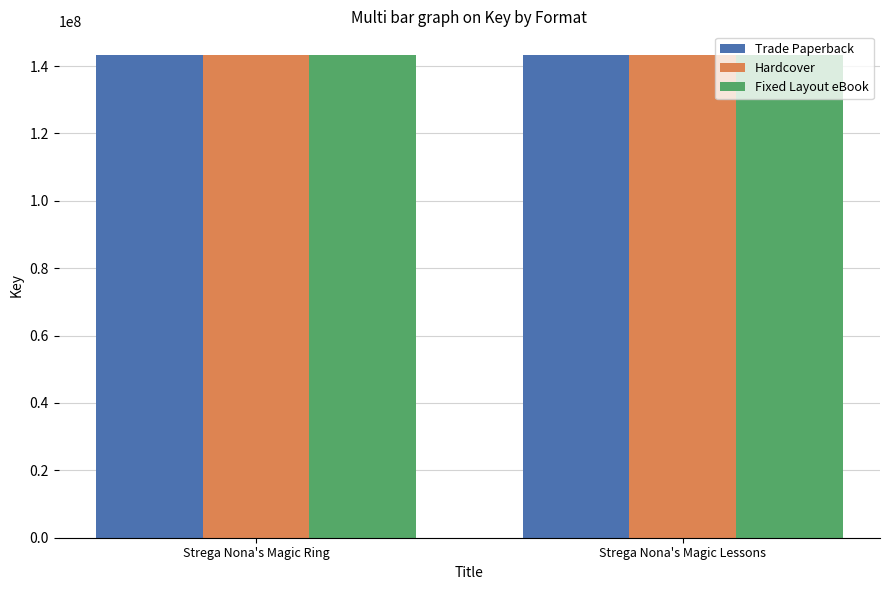

What is the sum of all Fixed Layout eBook values?

286309313